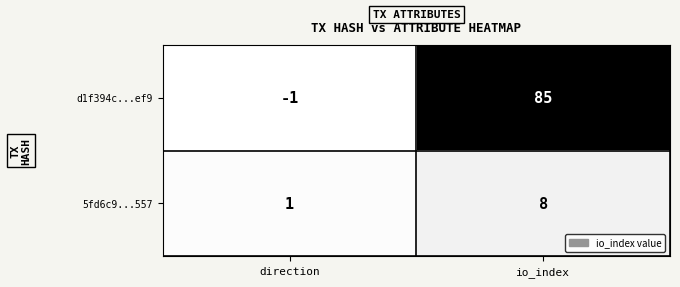

What is the sum of all d1f394c...ef9 values?

84